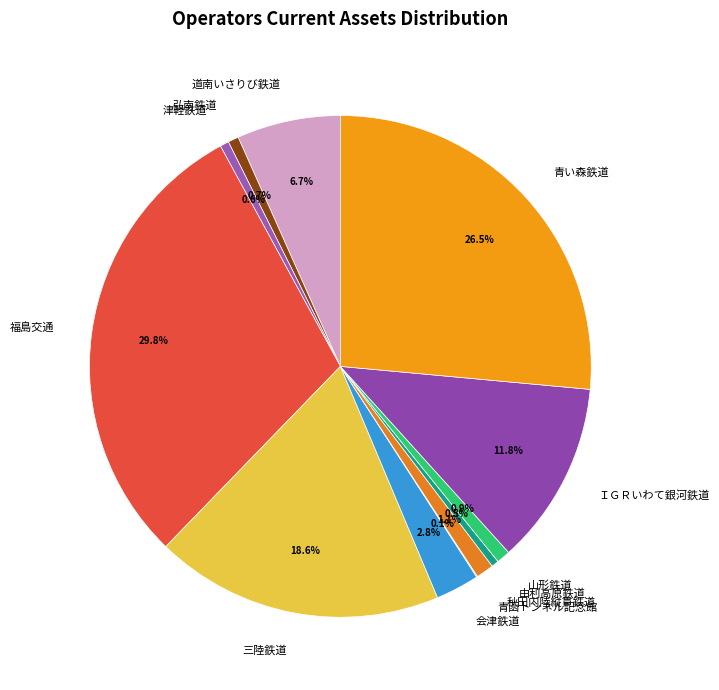

How much of the chart is everything except 福島交通?

70.2%